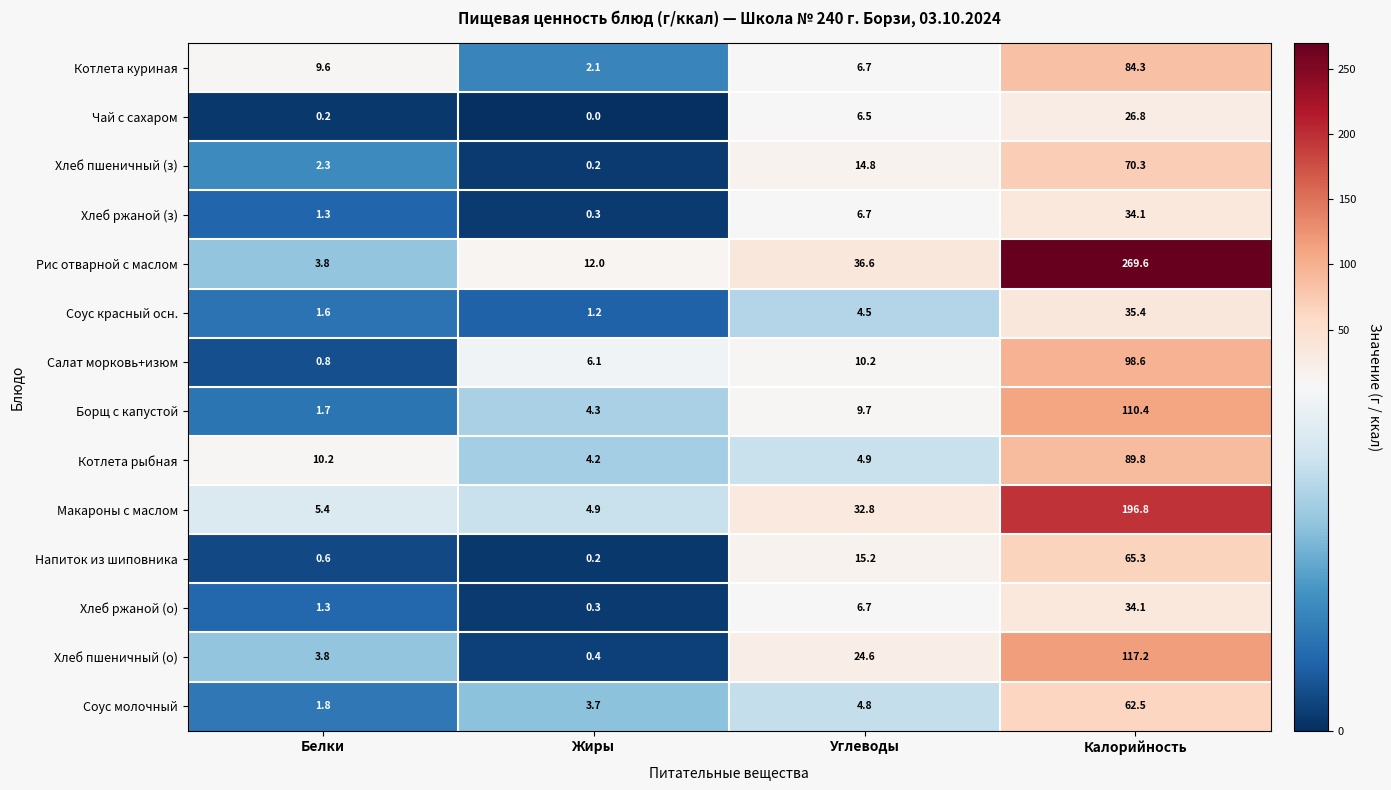

How many series are shown in this chart?

14